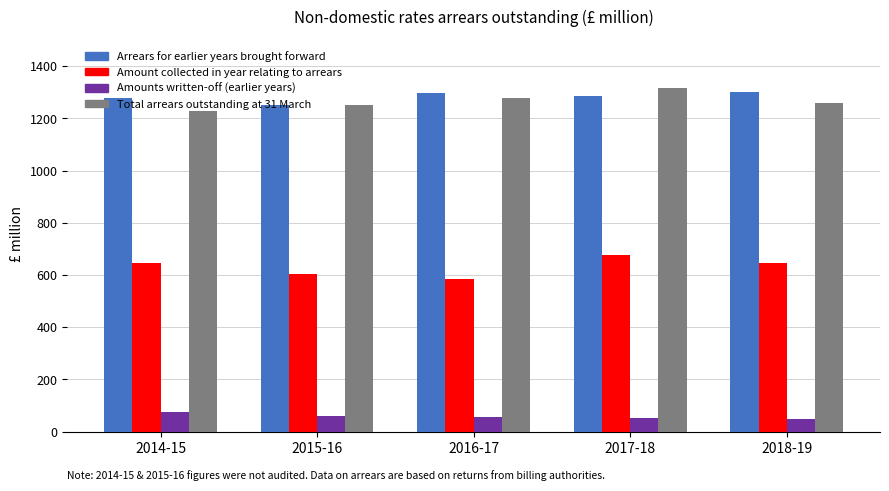

Are the bars horizontal?

No